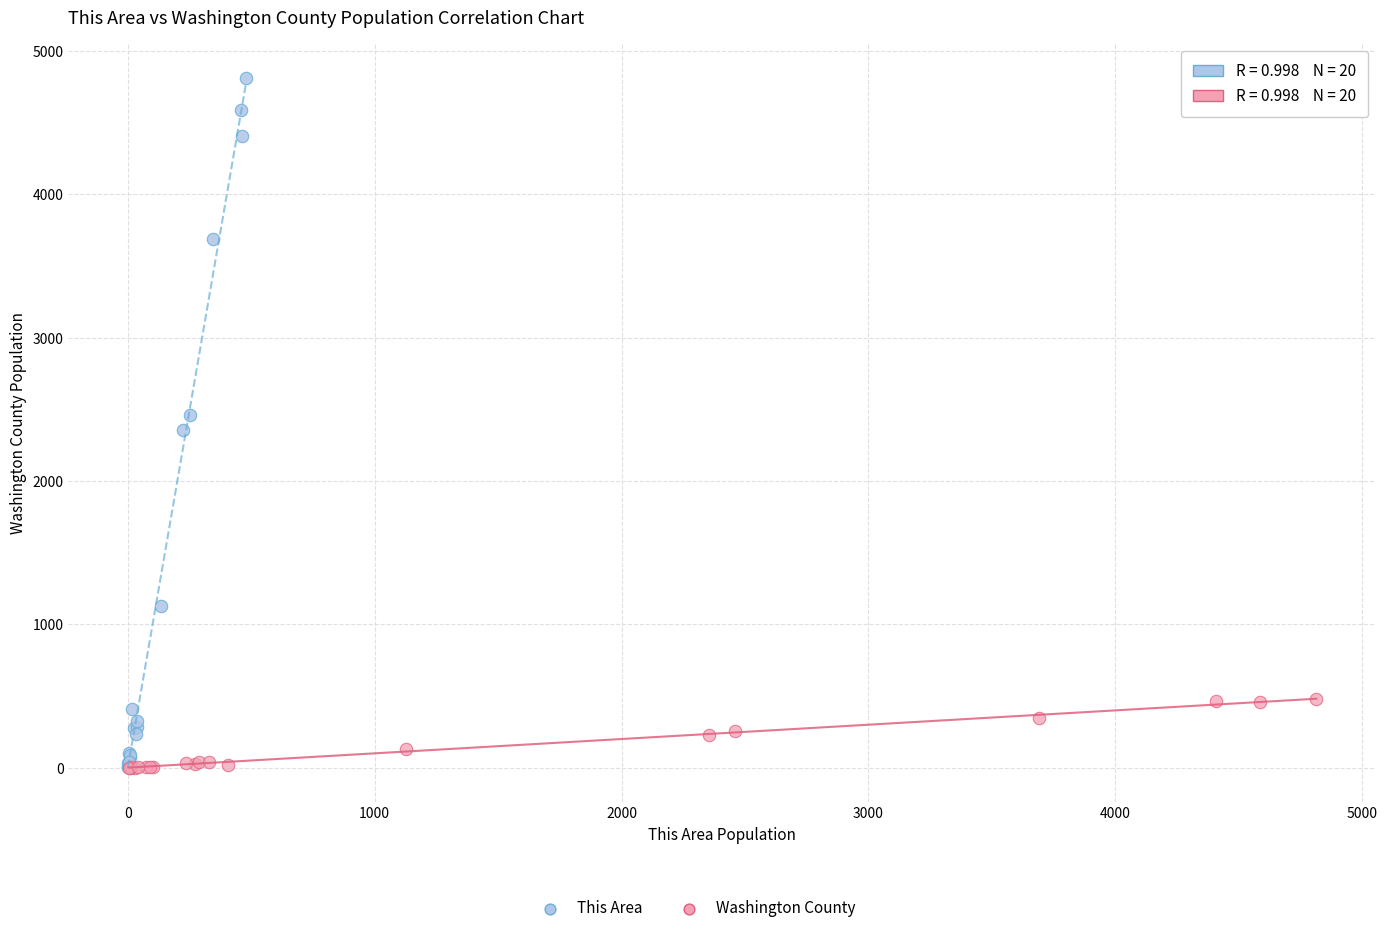

Which series has the largest Y range (max minus min)?

This Area